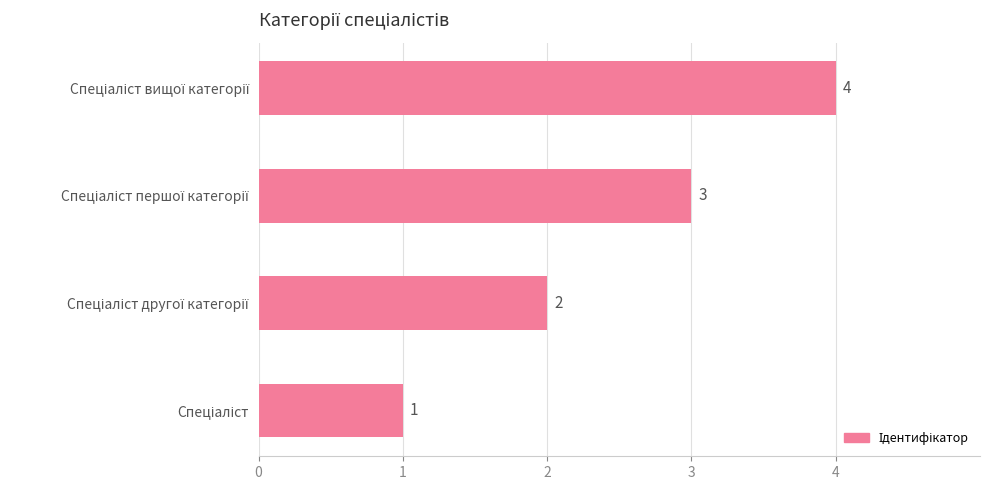

How many values are between 2 and 4?

3